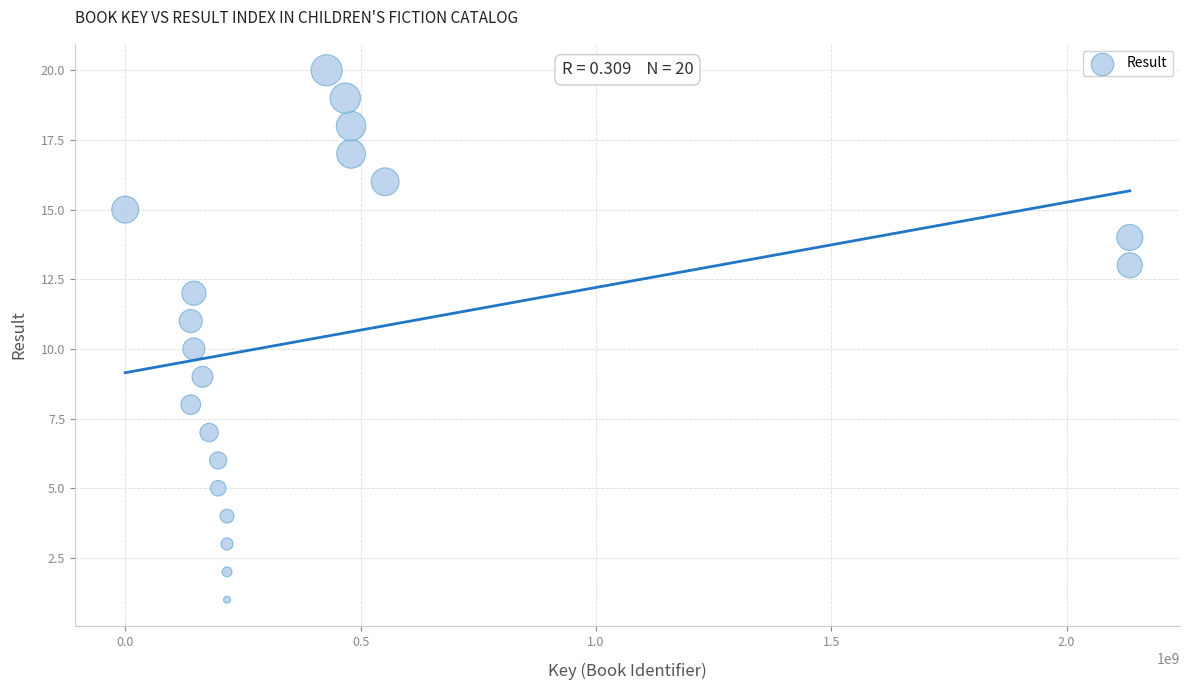

What is the range of Y values (max minus min)?

19